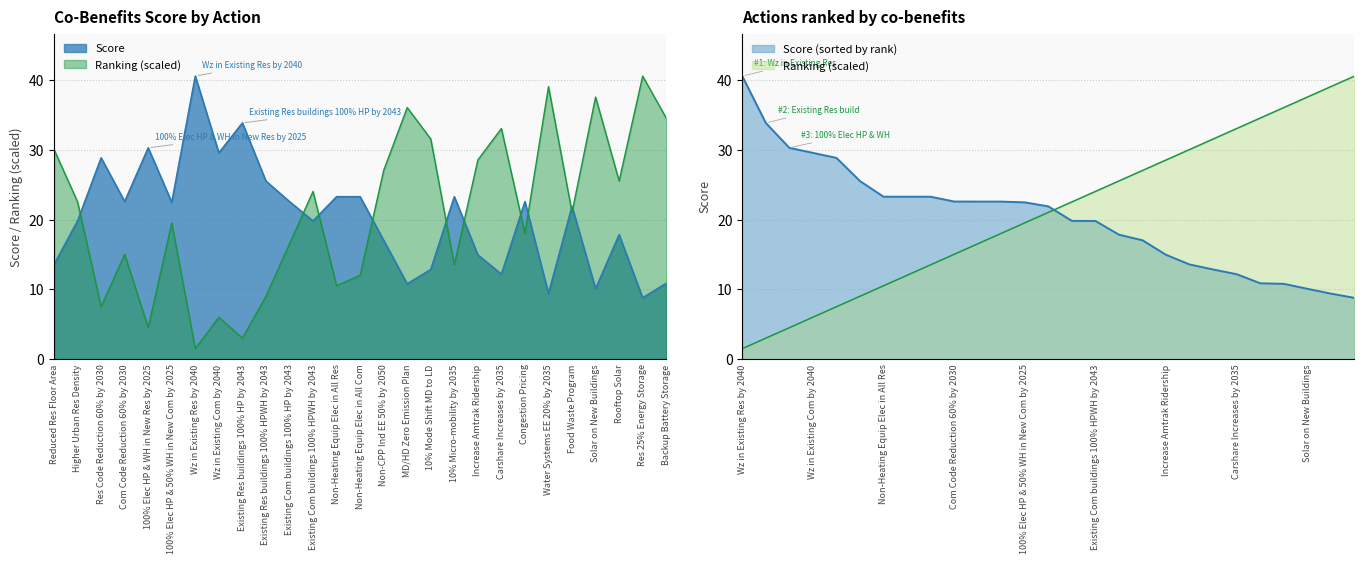

True or false: Score has a value of 10.8 at MD/HD Zero Emission Plan.

True